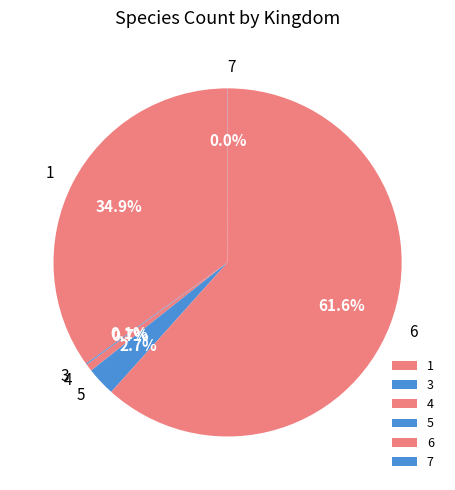

Does 6 account for over 50% of the chart?

Yes